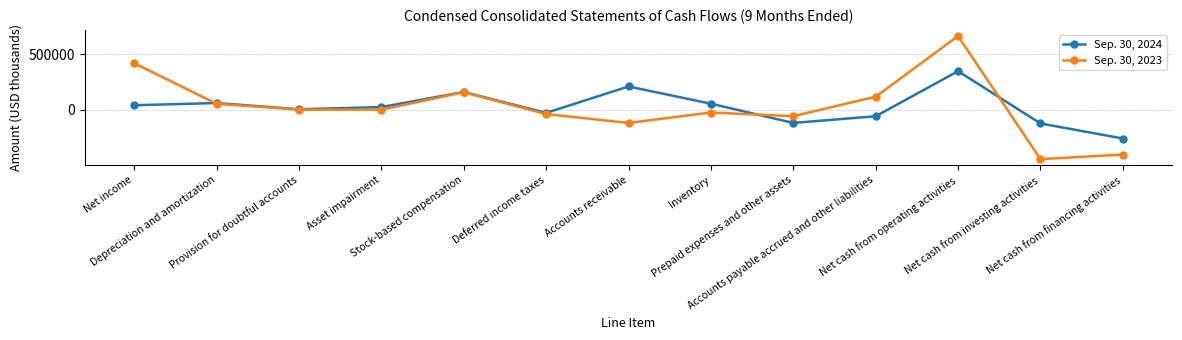

Rank the series by their average value, from highest to lowest.

Sep. 30, 2023, Sep. 30, 2024